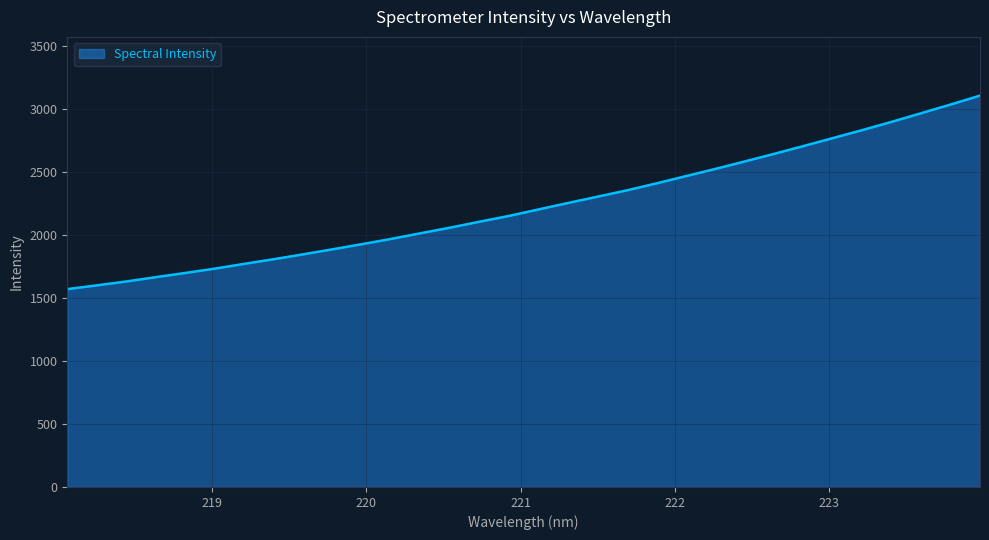

What is the minimum value shown in the chart?

1569.7